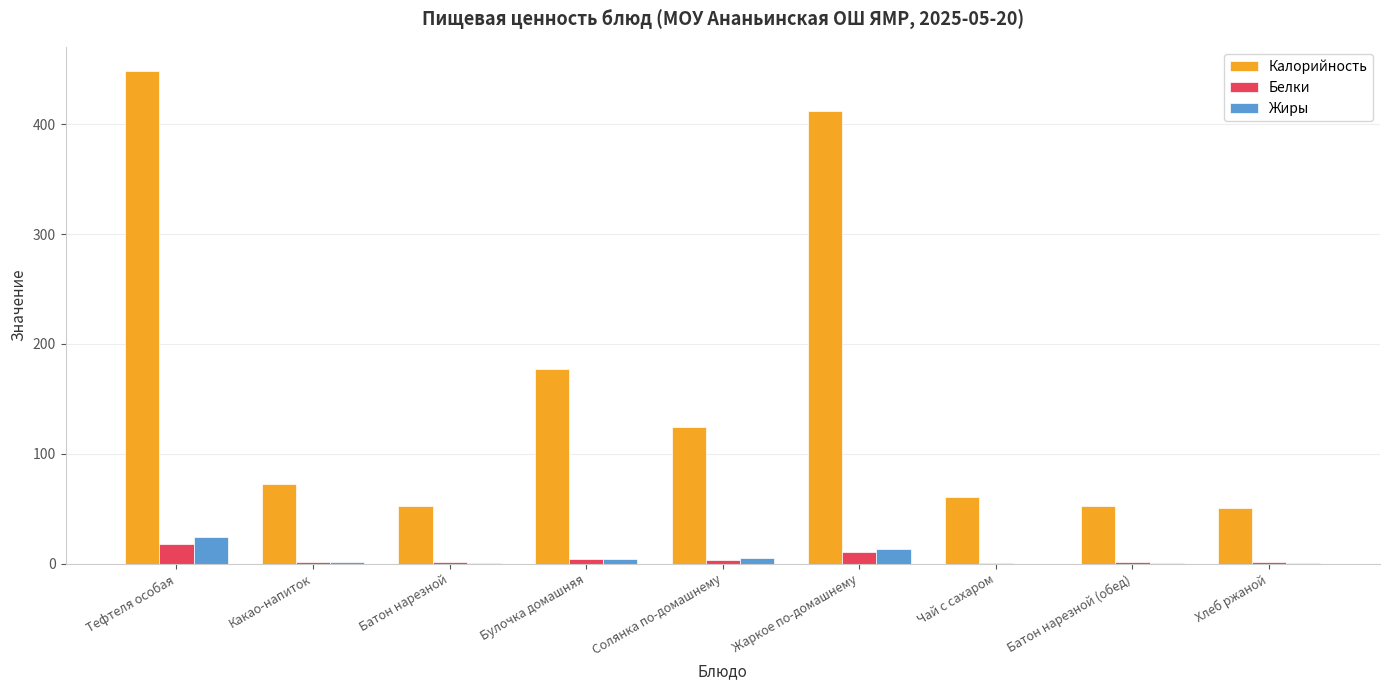

At which category is the sum across all series the highest?

Тефтеля особая